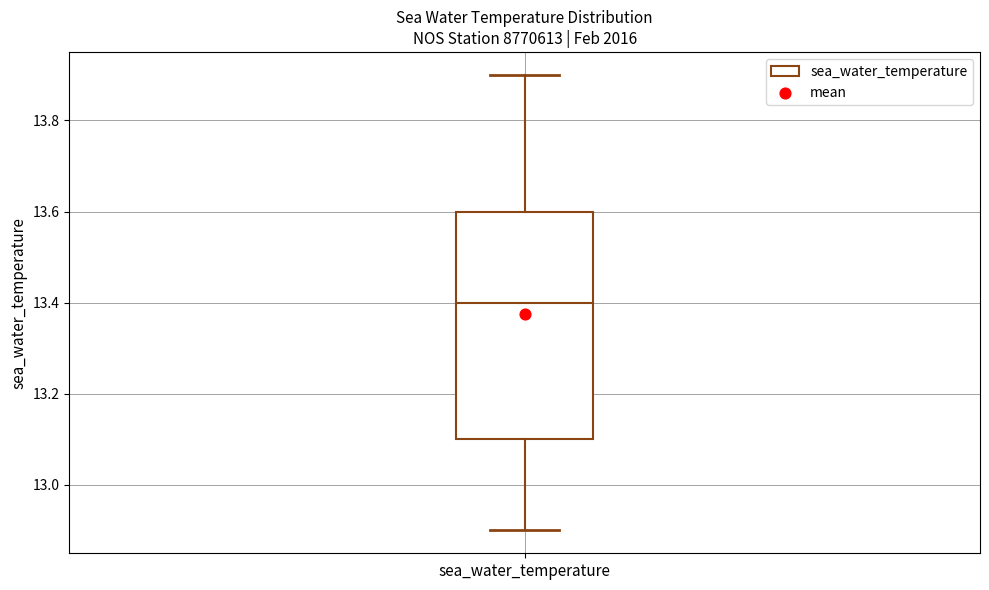

Read this box plot against the y-axis: the position of the median line, the range covered by the box, and the ends of both whiskers. The values are not printed on the chart, so give them approximately, as read against the axis.

median 13.4, box 13.1 to 13.6, whiskers 12.9 to 13.9